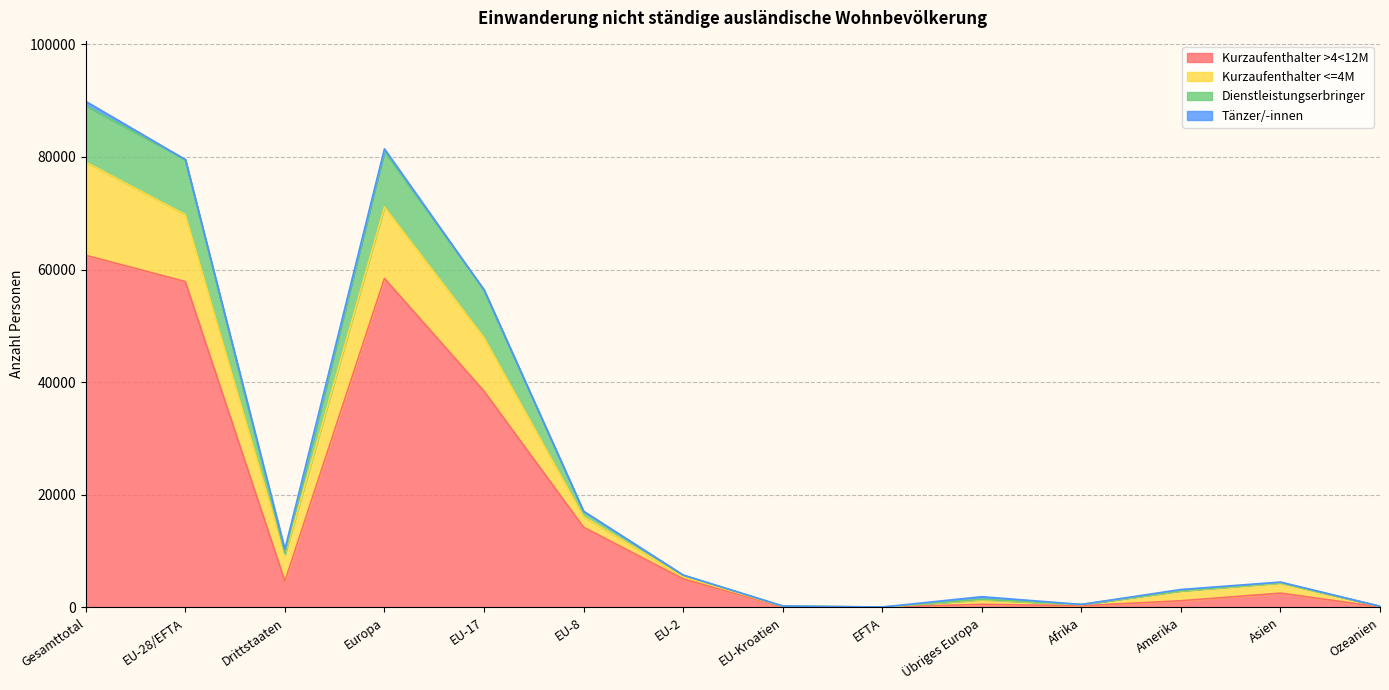

The Total nicht ständige series shows 254 at EU-Kroatien. True or false?

True